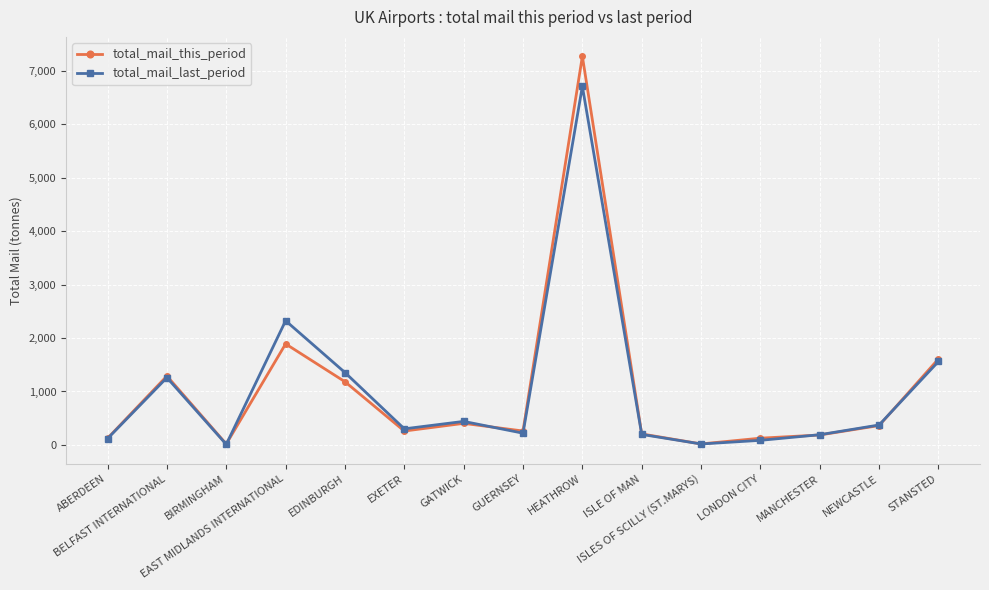

Between MANCHESTER and STANSTED, which series saw the biggest shift?

total_mail_this_period